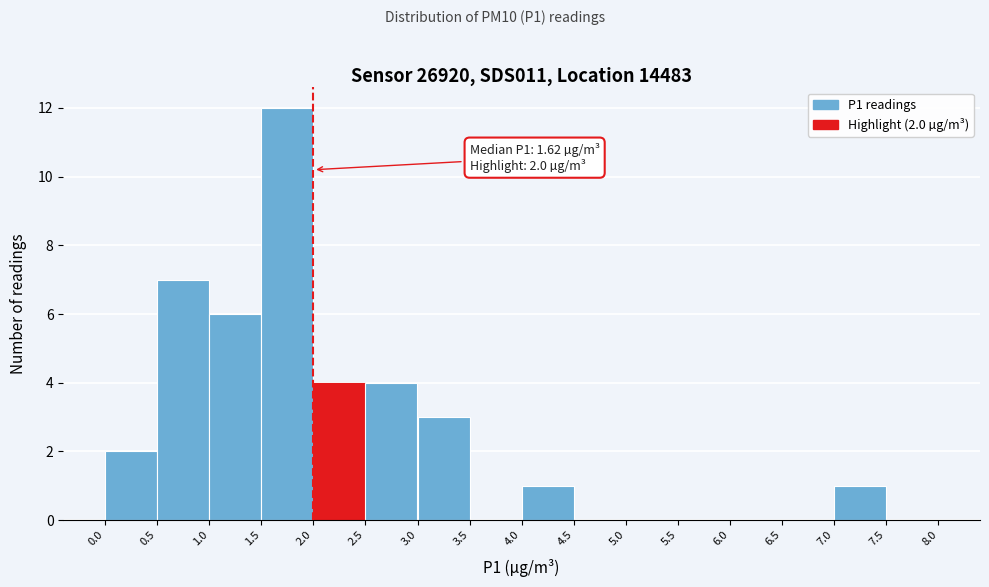

Which range on the x-axis has the tallest bar?

1.5 to 2.0